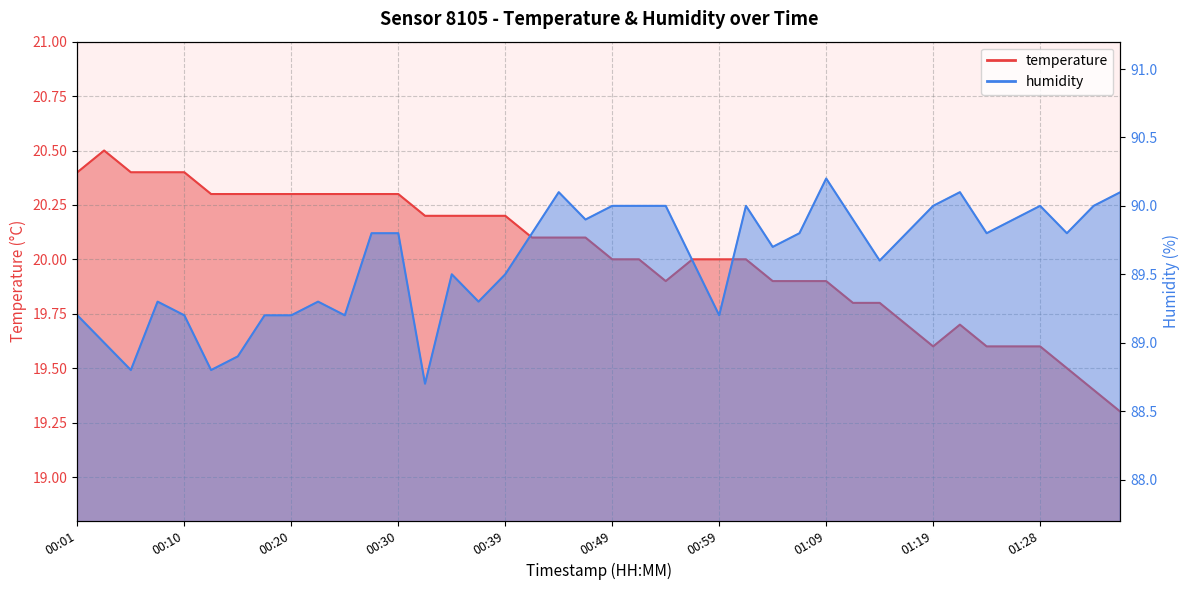

True or false: temperature and humidity intersect in this chart.

False